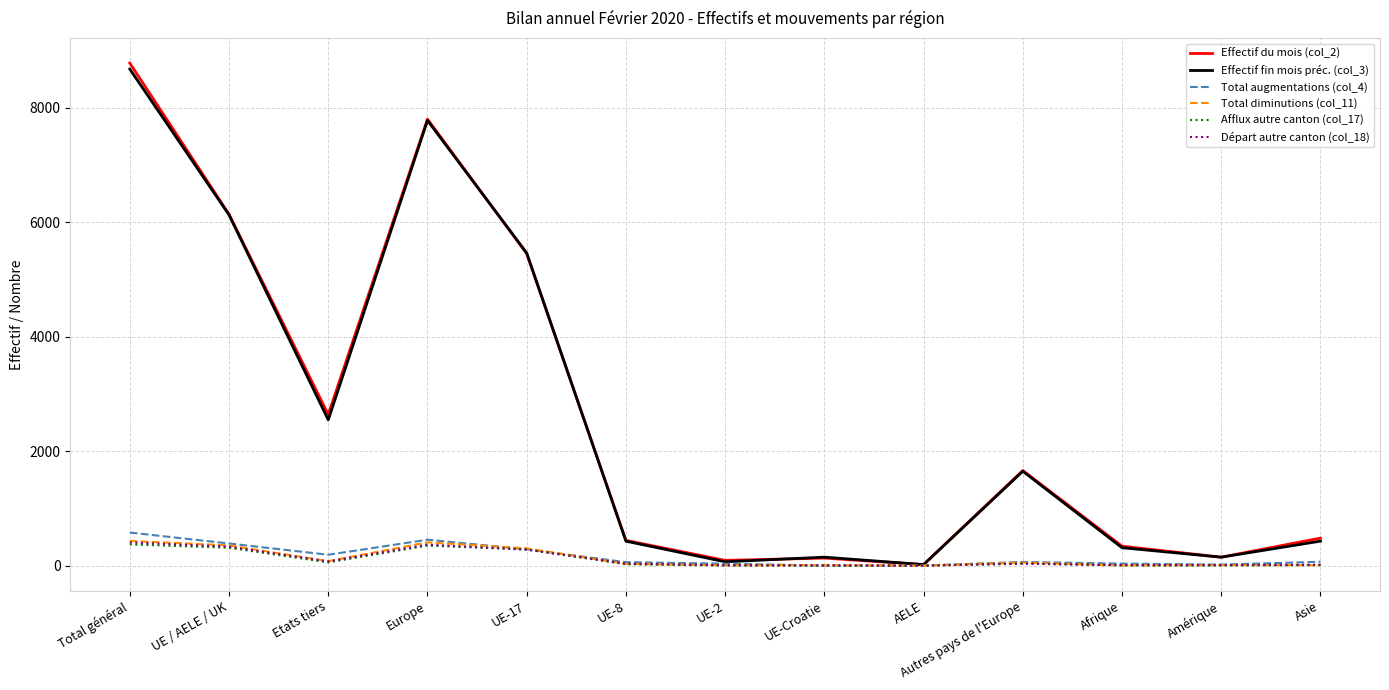

In Total augmentations (col_4), how many points are lower than both neighbors (excluding endpoints)?

3